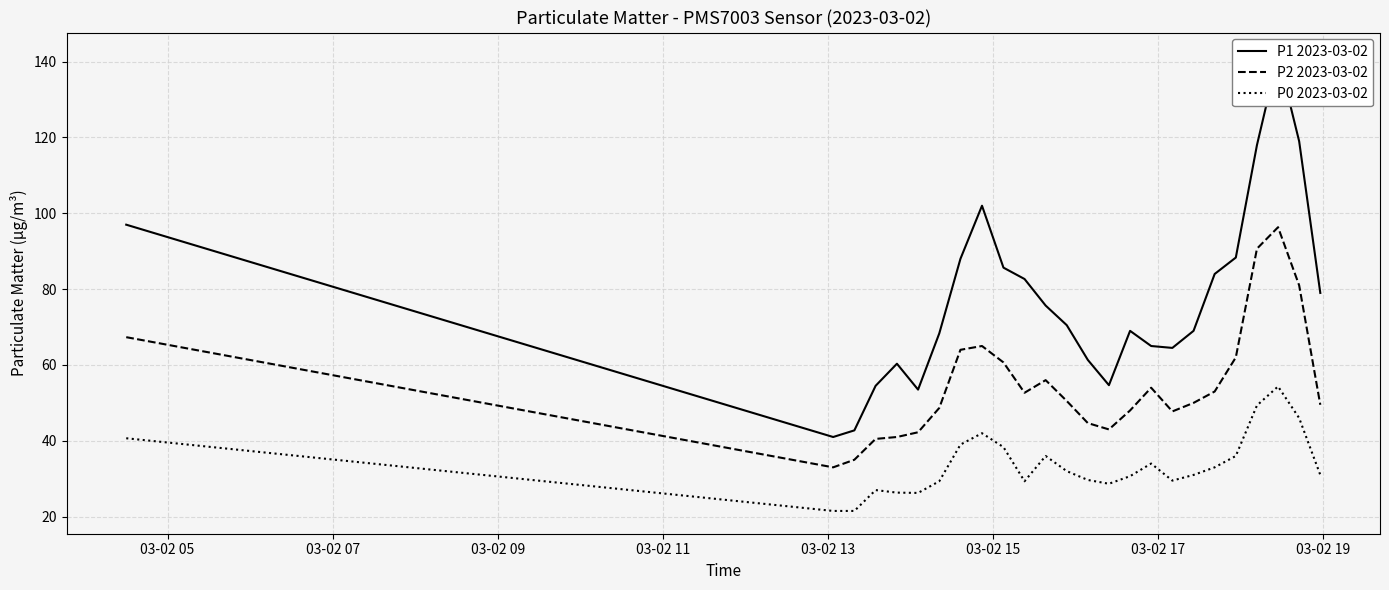

True or false: P0 2023-03-02 and P2 2023-03-02 cross at least once.

False